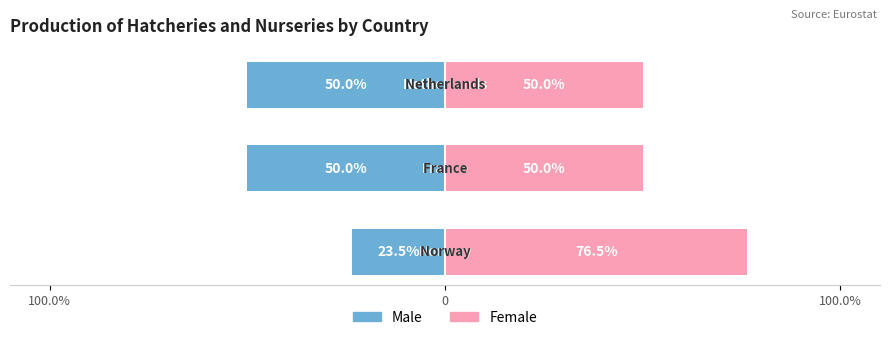

Is the value of Female at 0 greater than the value of Male at 100.0%?

Yes